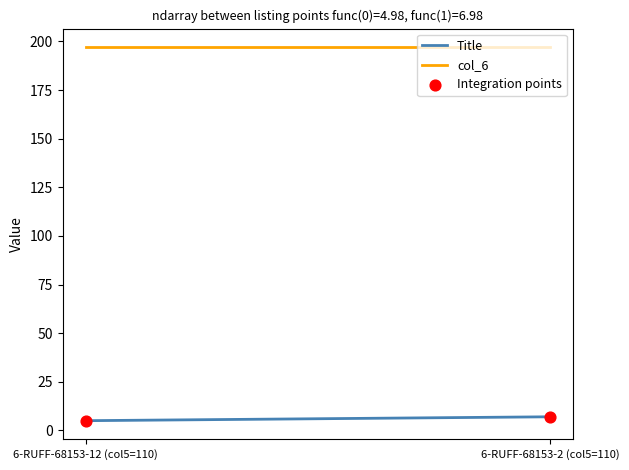

What is the range of Y values (max minus min)?

2.0